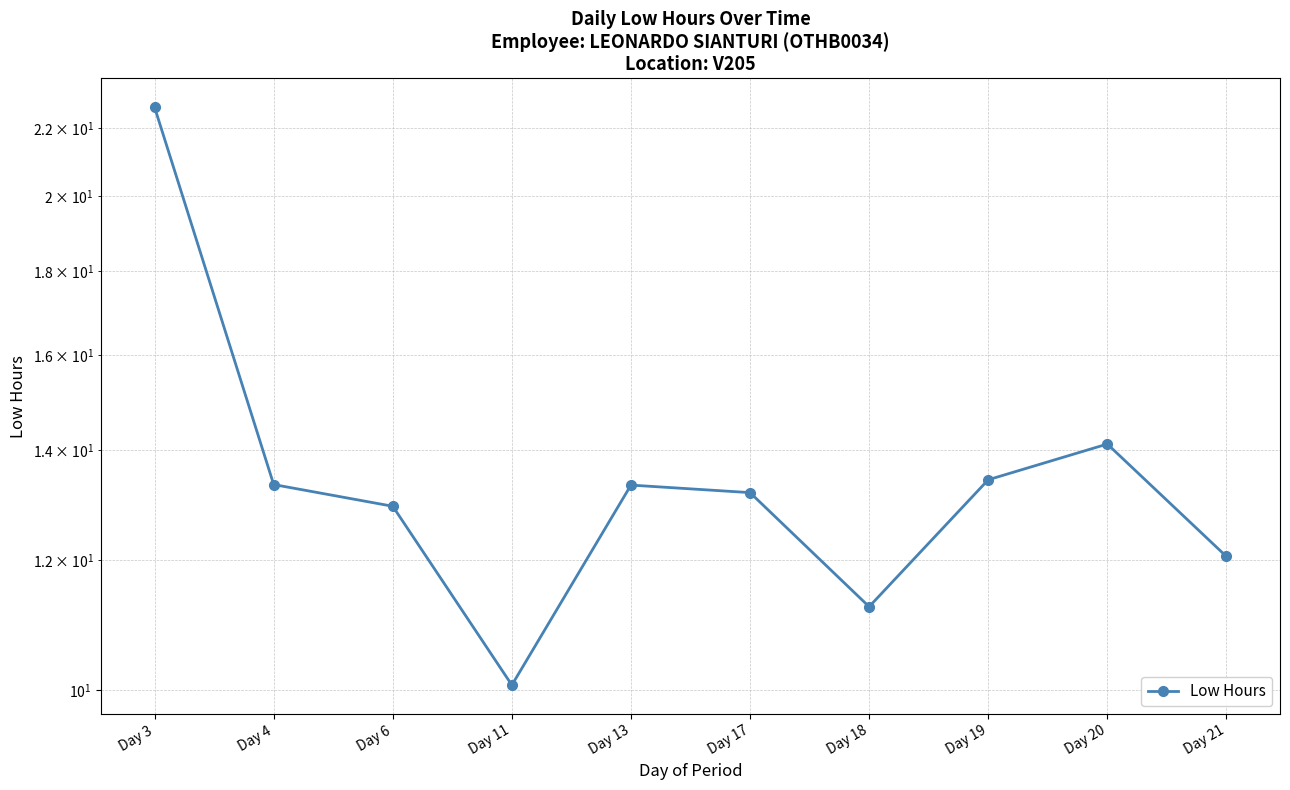

How many data points are less than 13?

4